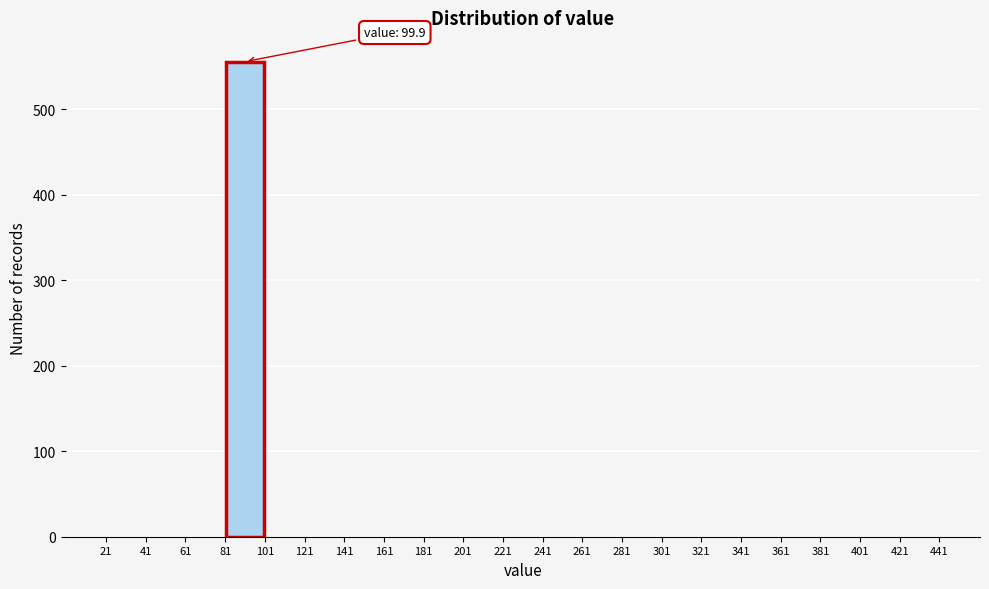

Over which range of the x-axis is the bar tallest?

81 to 101